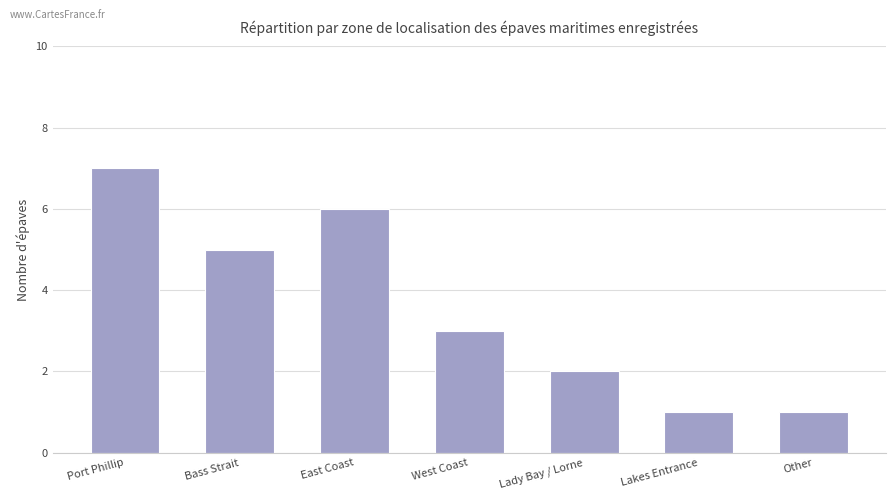

How many categories are shown in the chart?

7